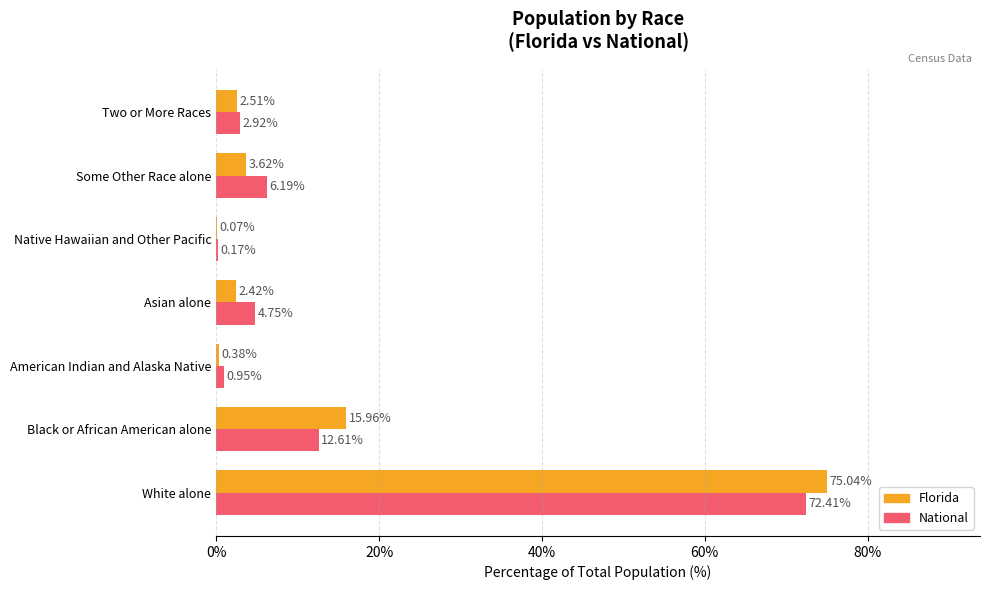

Which label corresponds to the largest value in the chart?

White alone